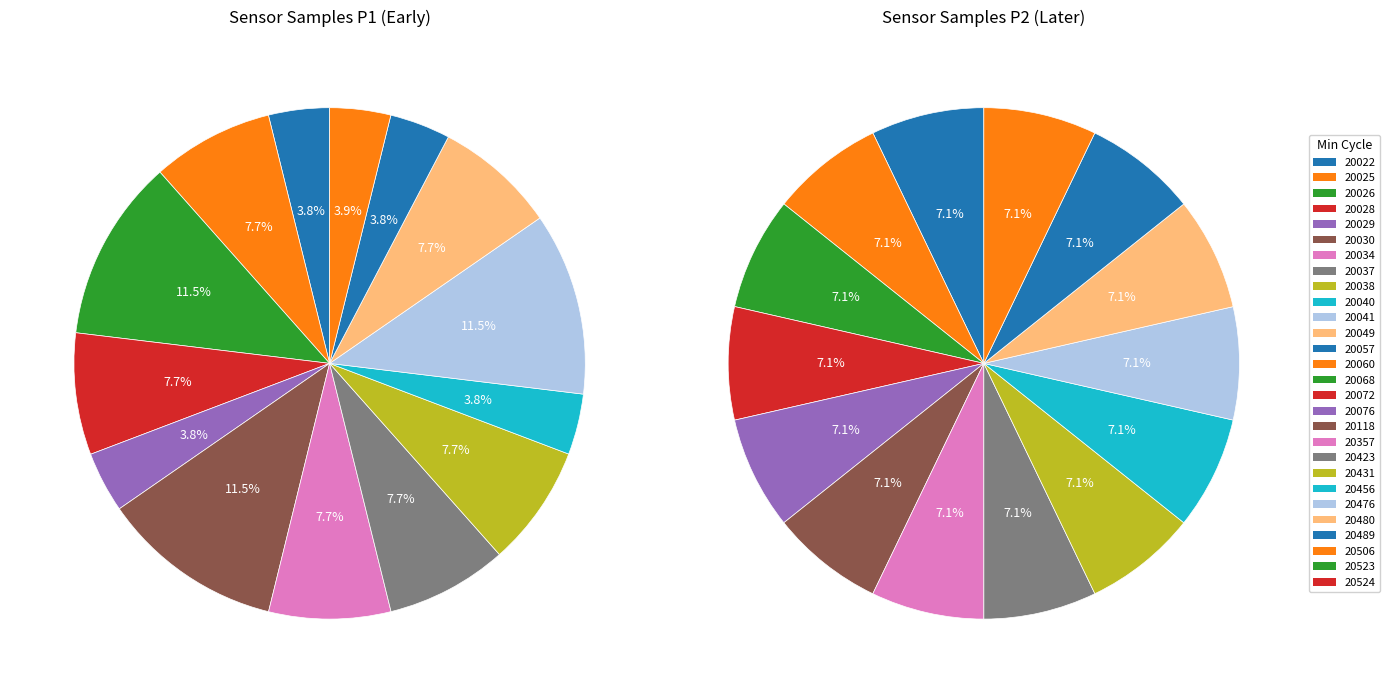

Is 28 the majority of the pie?

No